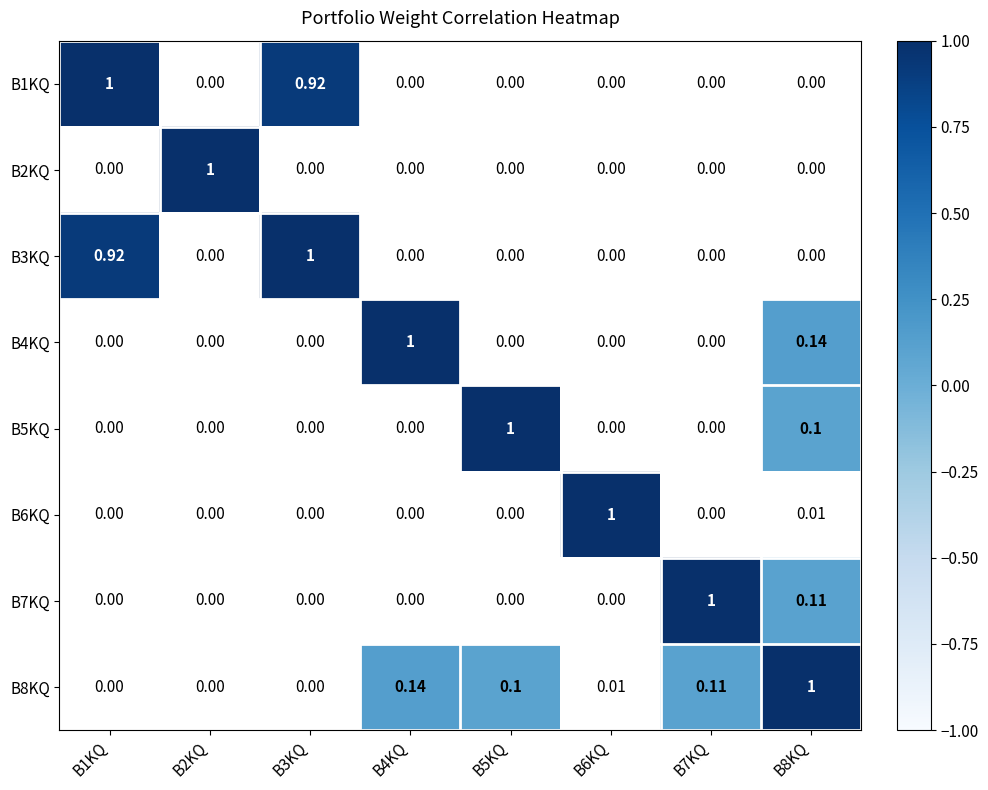

Is the value of B5KQ at B4KQ greater than the value of B1KQ at B1KQ?

No